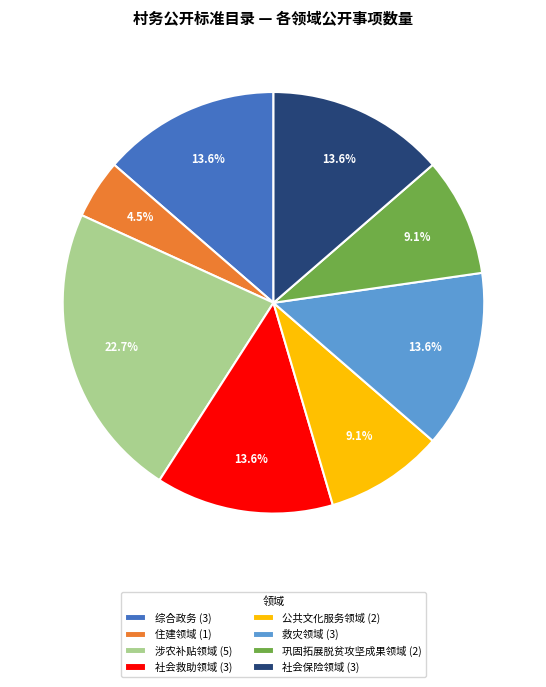

Approximately how many times larger is the value at 社会救助领域 (3) compared to 巩固拓展脱贫攻坚成果领域 (2)?

1.5